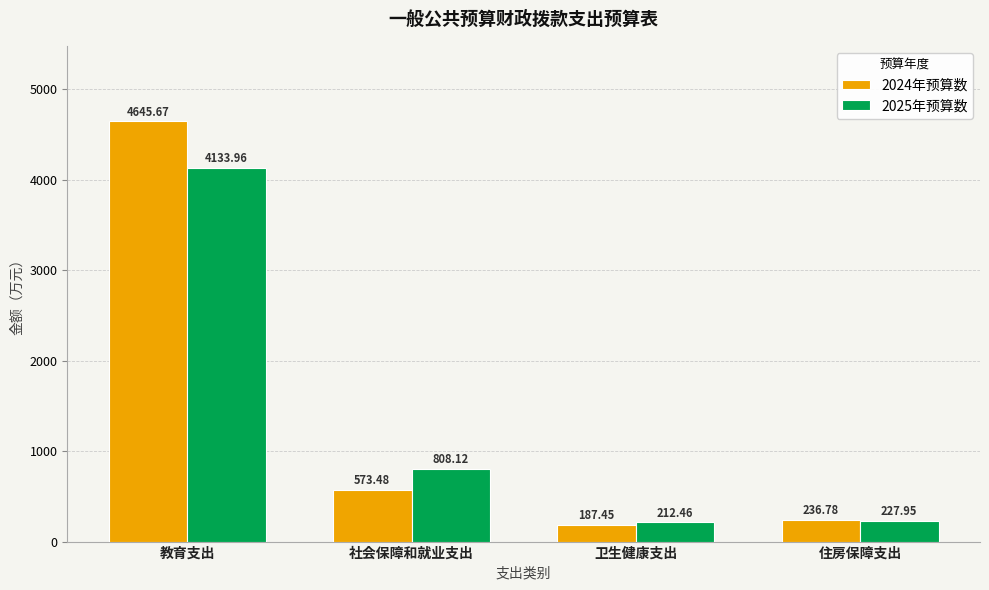

What is the spread (max minus min) of values at 卫生健康支出?

25.0